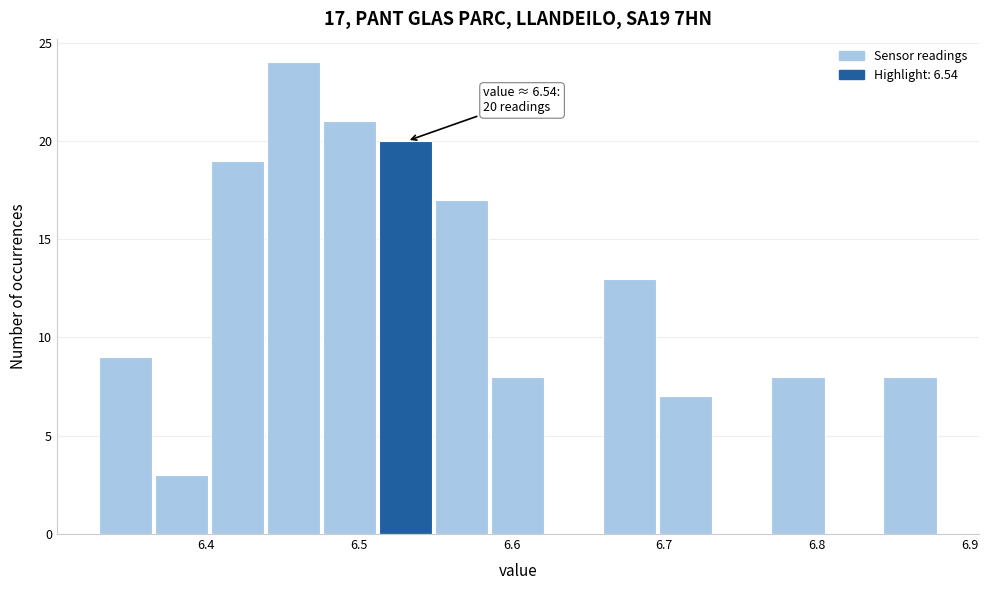

Read against the x-axis, roughly where is the centre of the tallest bar?

6.46